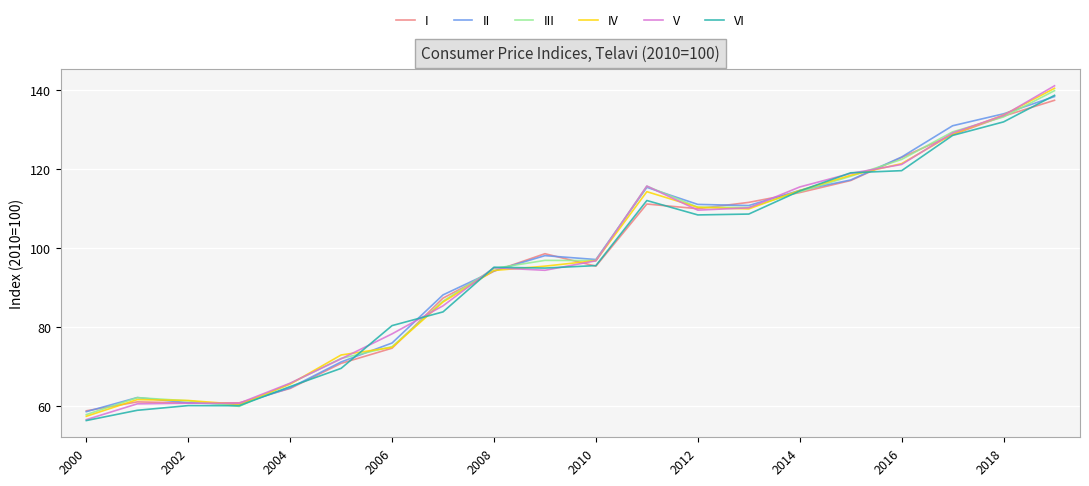

What is the maximum value for V?

141.1